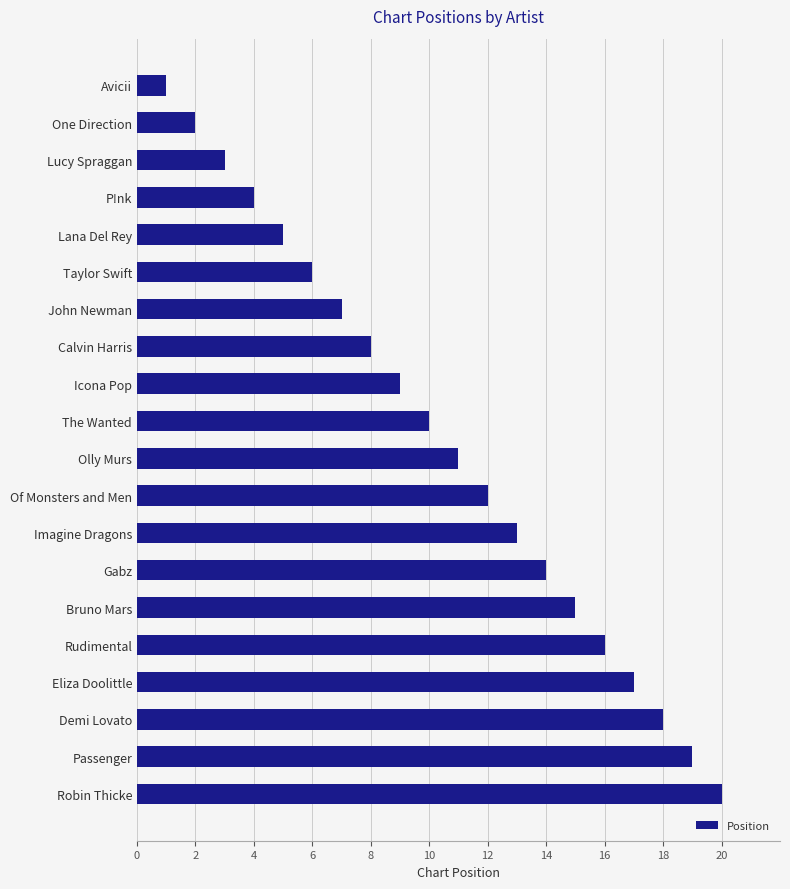

What is the difference between the values at Olly Murs and Demi Lovato?

7